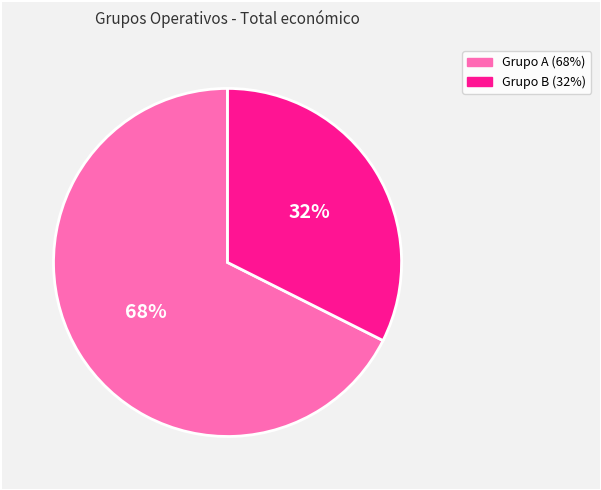

Count the number of slices in the pie.

2